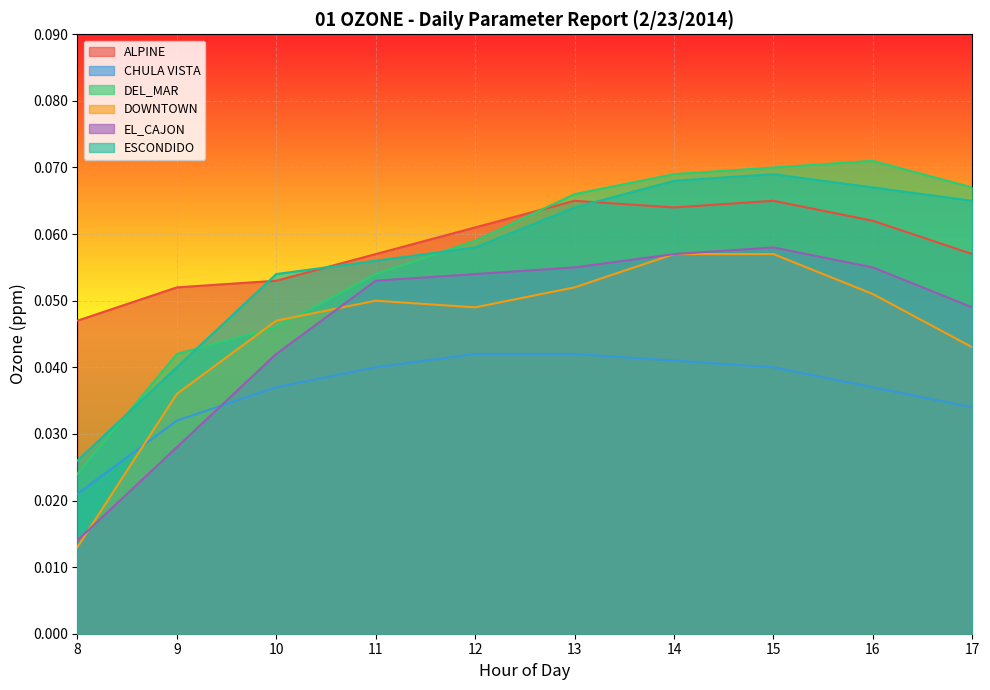

How many lines are shown in the chart?

6